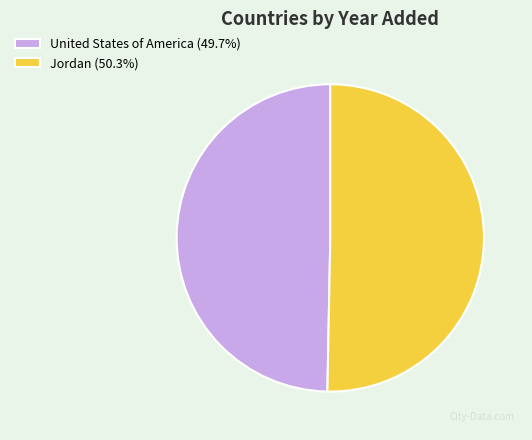

Is the sum of Jordan (50.3%) and United States of America (49.7%) greater than half?

Yes